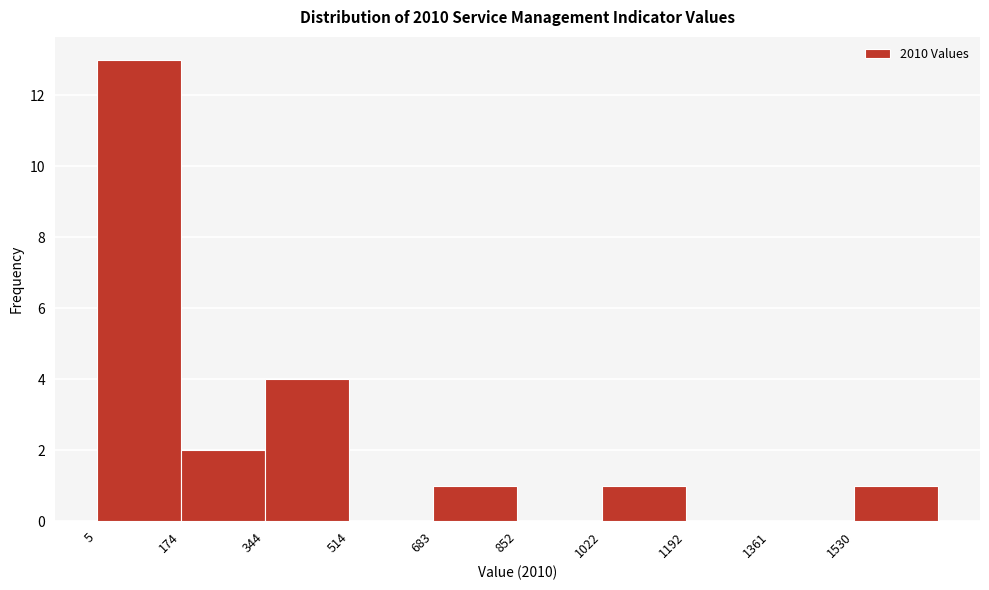

Reading left to right, transcribe this chart: for each bar, give the range it covers on the x-axis and its height. Neither the bar edges nor the heights are printed on the chart, so give them approximately, as read against the axes.

0 to 180: 13
180 to 340: 2
340 to 520: 4
520 to 680: 0
680 to 860: 1
860 to 1020: 0
1020 to 1200: 1
1200 to 1360: 0
1360 to 1540: 0
1540 to 1700: 1